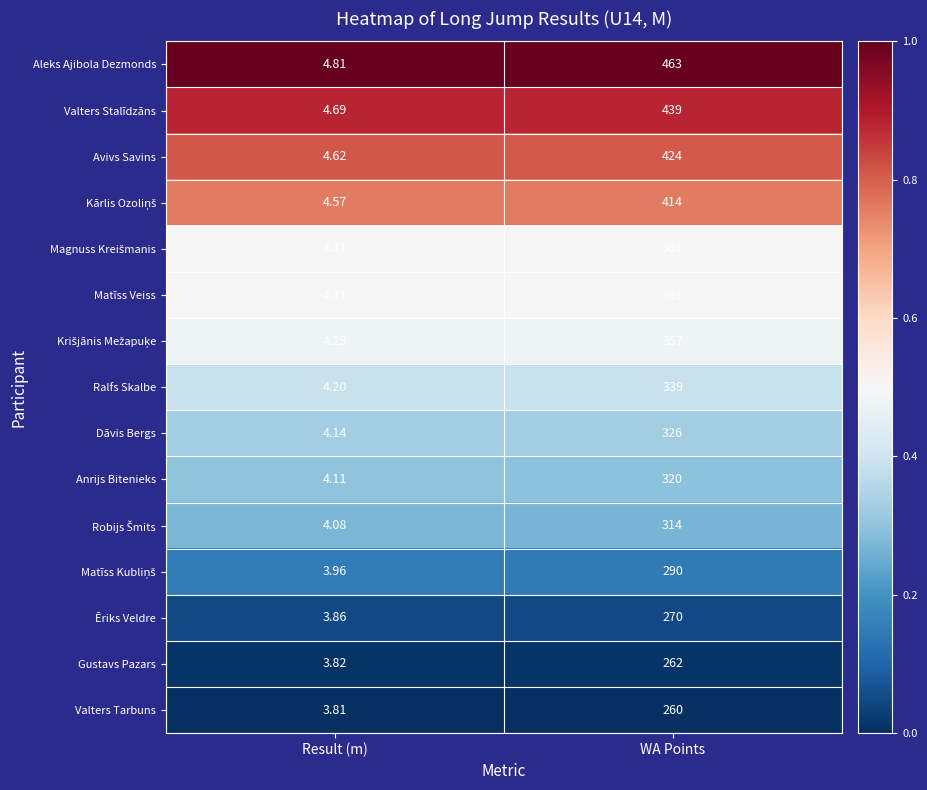

At which label is Ralfs Skalbe closest to 171?

Result (m)